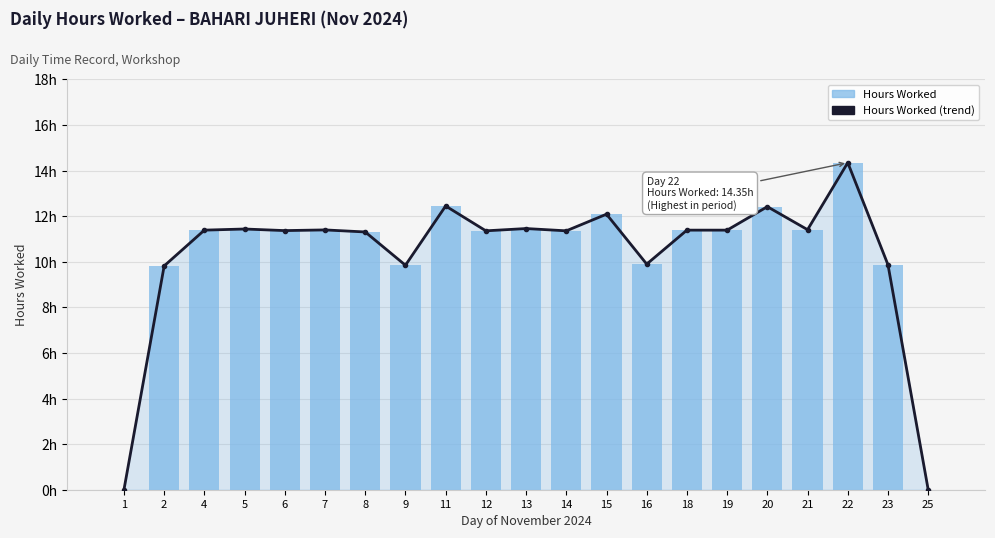

Between 11 and 14, which series saw the biggest shift?

Hours Worked (trend)